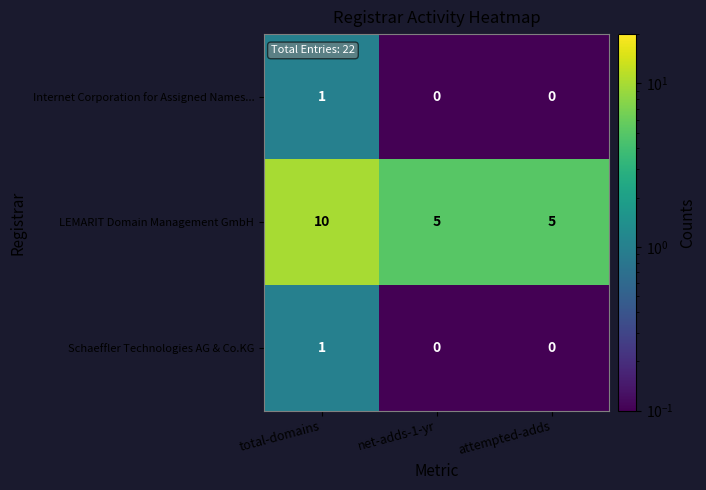

Which category has the highest value across all series?

total-domains